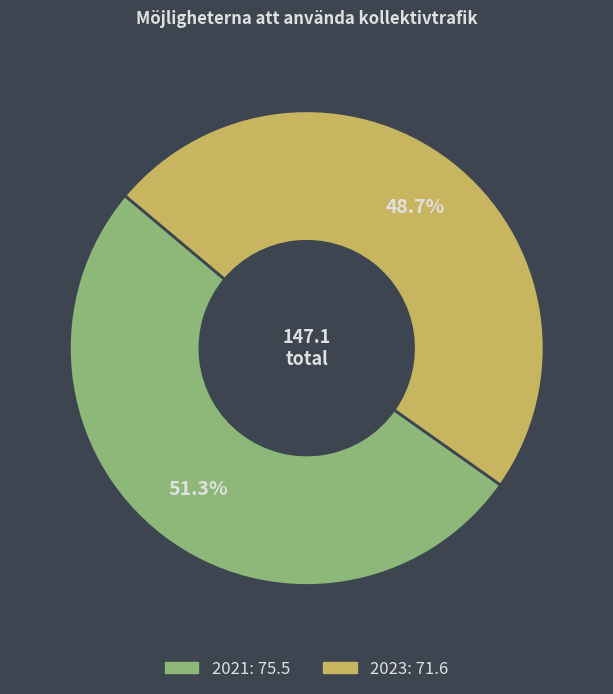

To the nearest percent, what is the difference between the 2021 and 2023 slice percentages?

3%